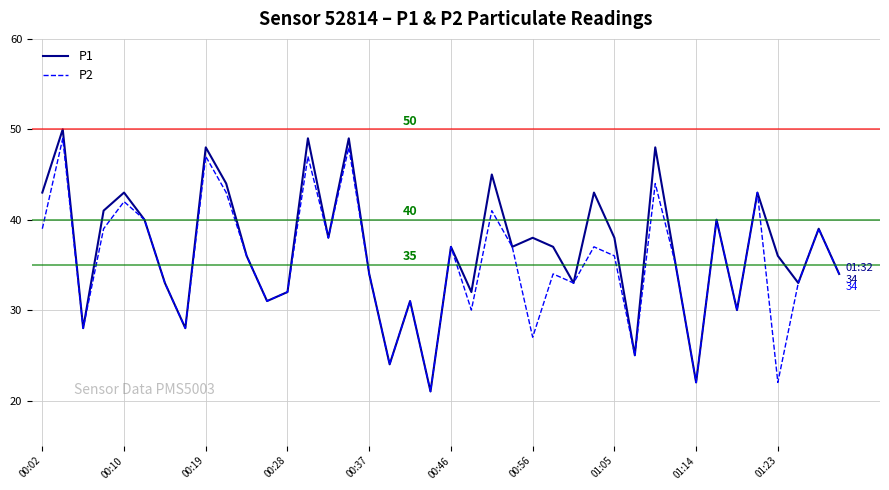

Which series has the widest spread of values?

P1